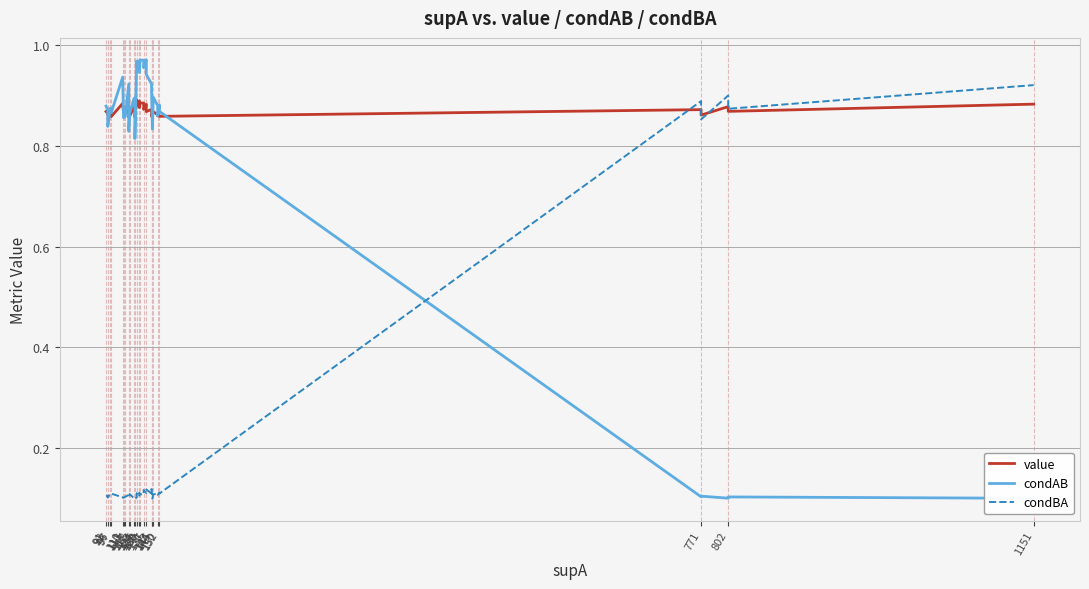

At which category does value reach its first local valley?

97